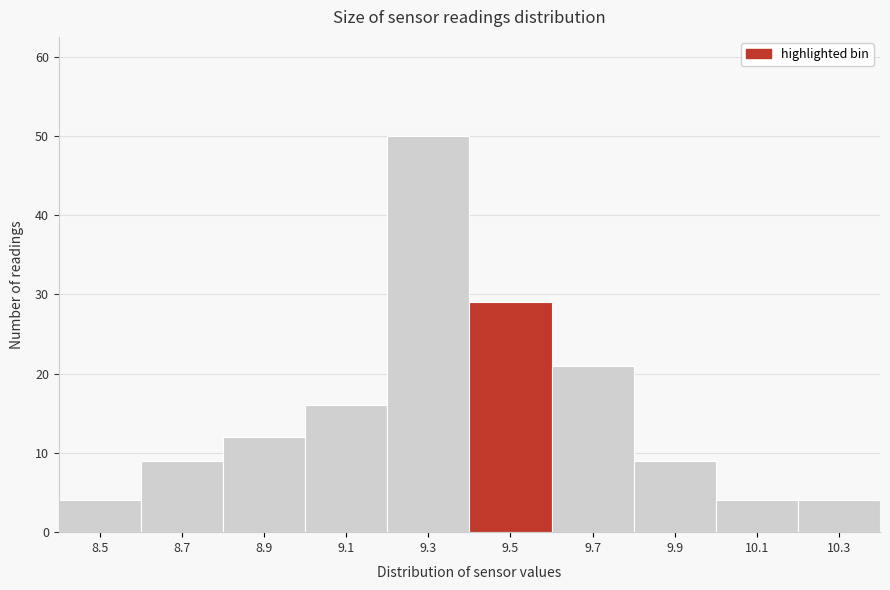

Reading left to right, list all the values displayed in this chart.

8.5=4	8.7=9	8.9=12	9.1=16	9.3=50	9.5=29	9.7=21	9.9=9	10.1=4	10.3=4